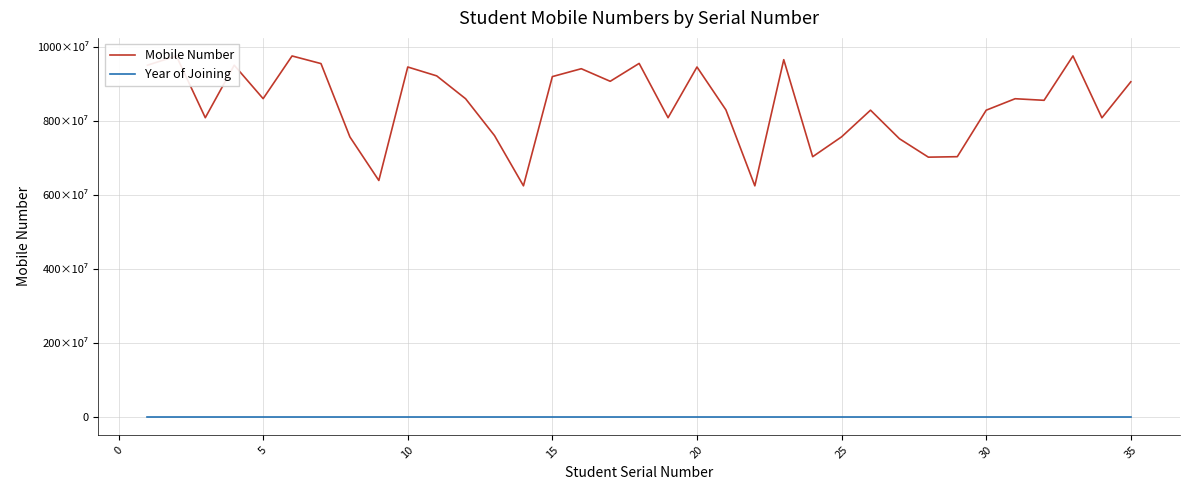

What is the average value of the Mobile Number series?

8437604292